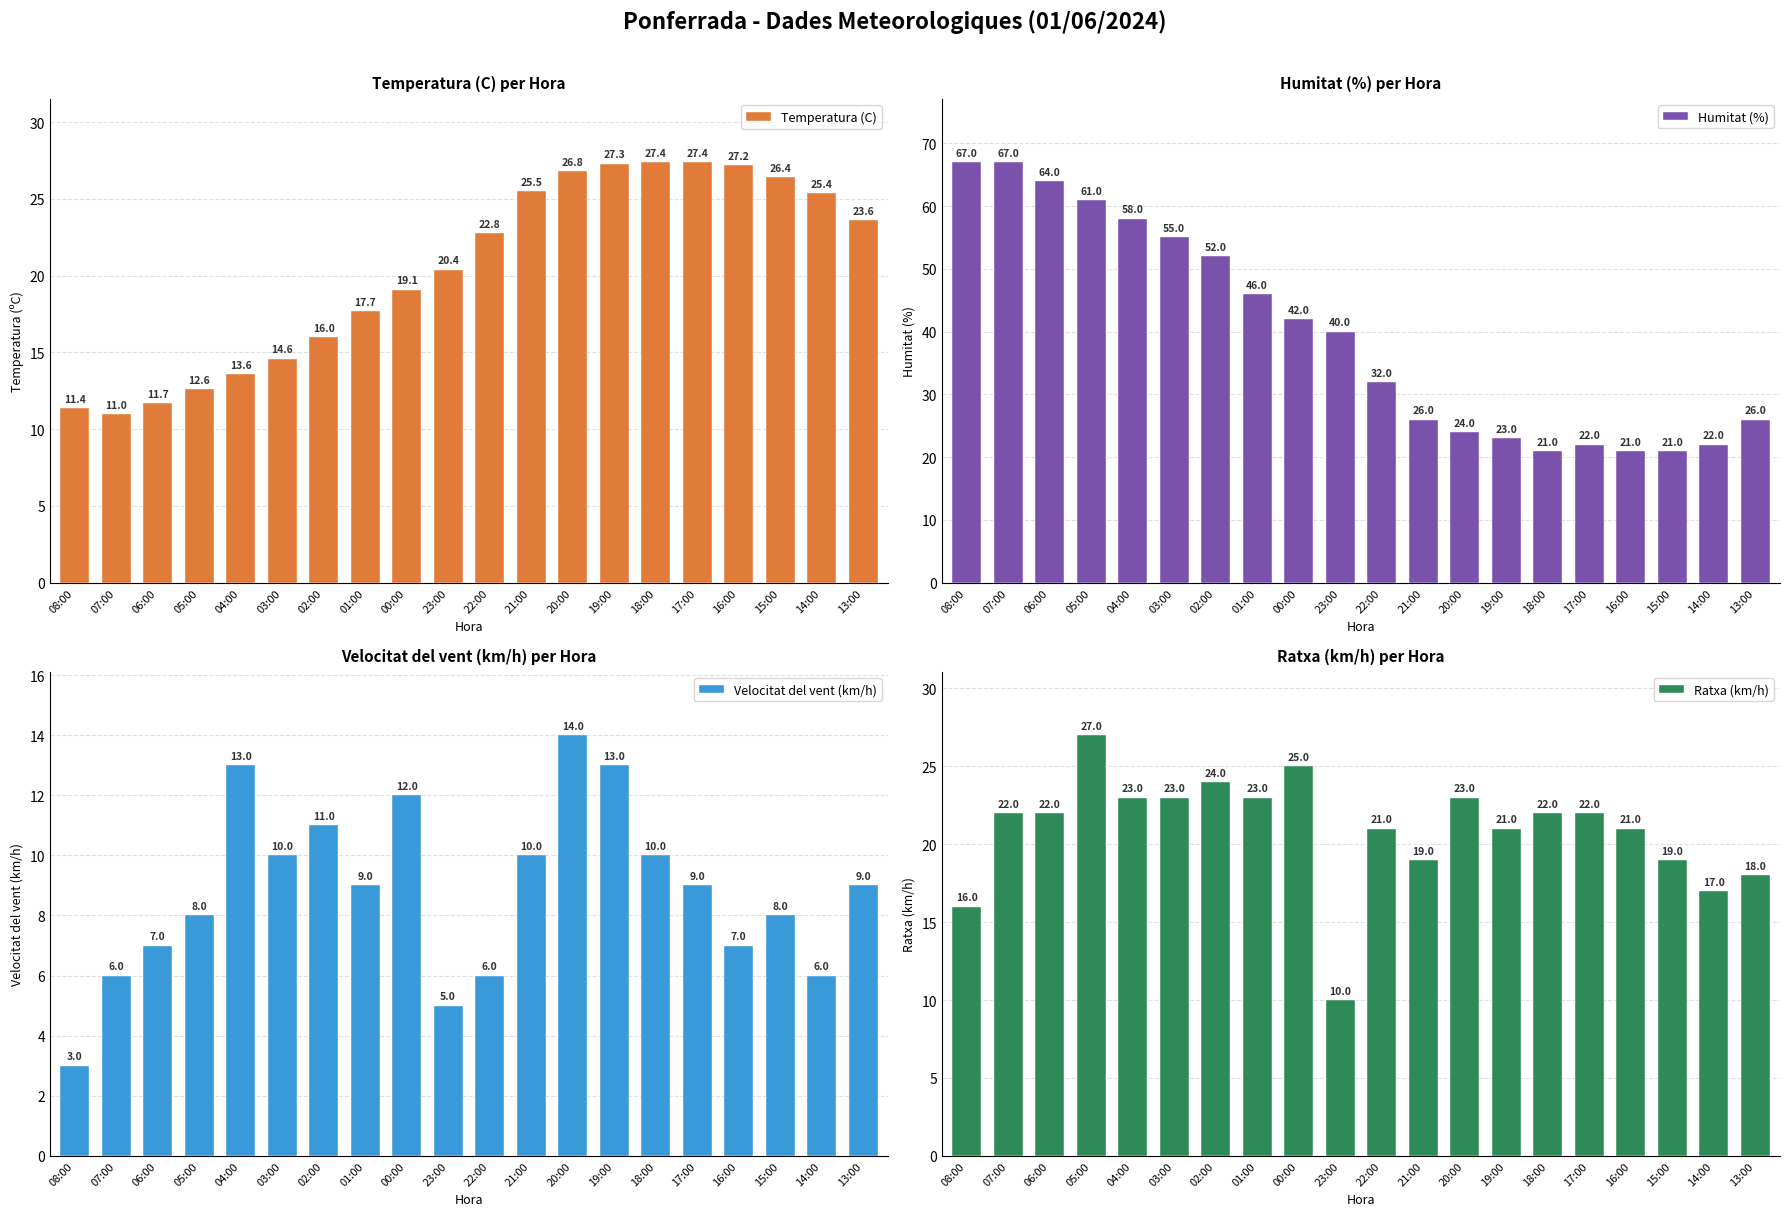

What is the difference between the Temperatura (C) values at 19:00 and 13:00?

3.7